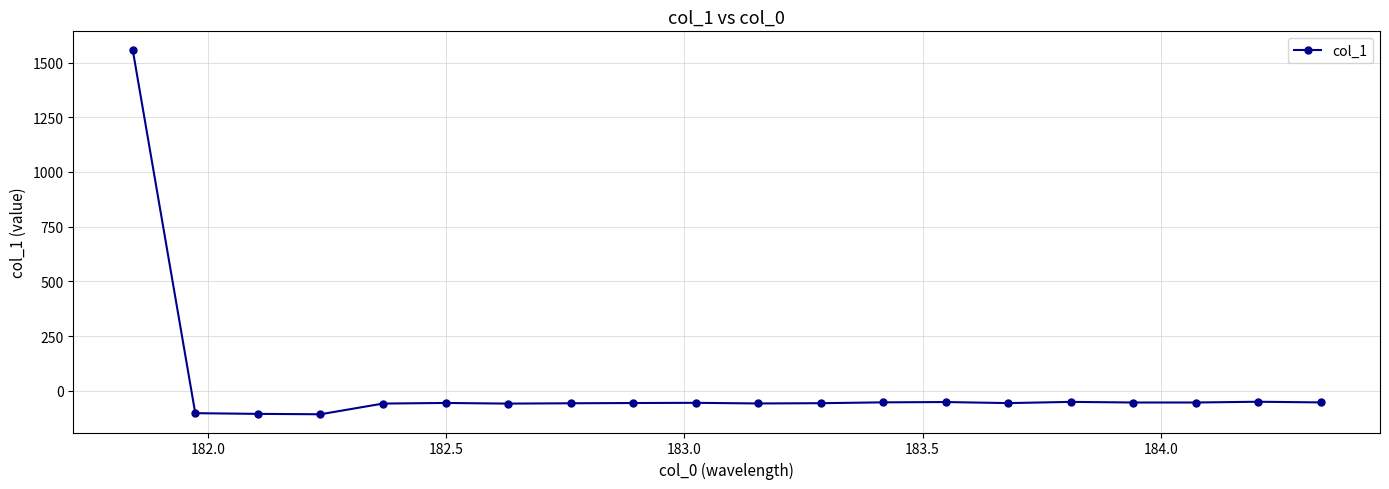

True or false: there are more than 0 points higher than both neighbors.

True